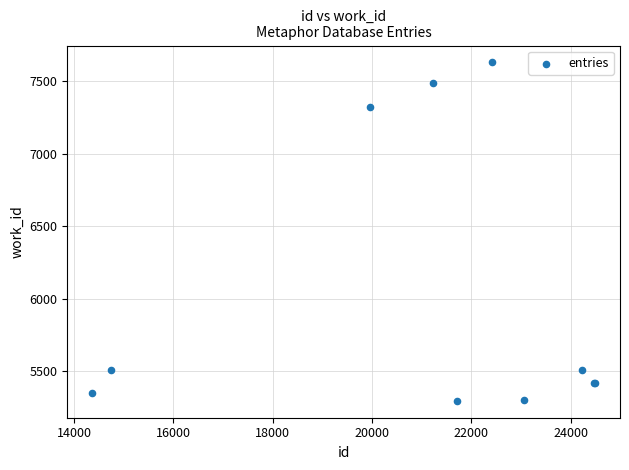

What Y value in the scatter plot is closest to 6463?

7325